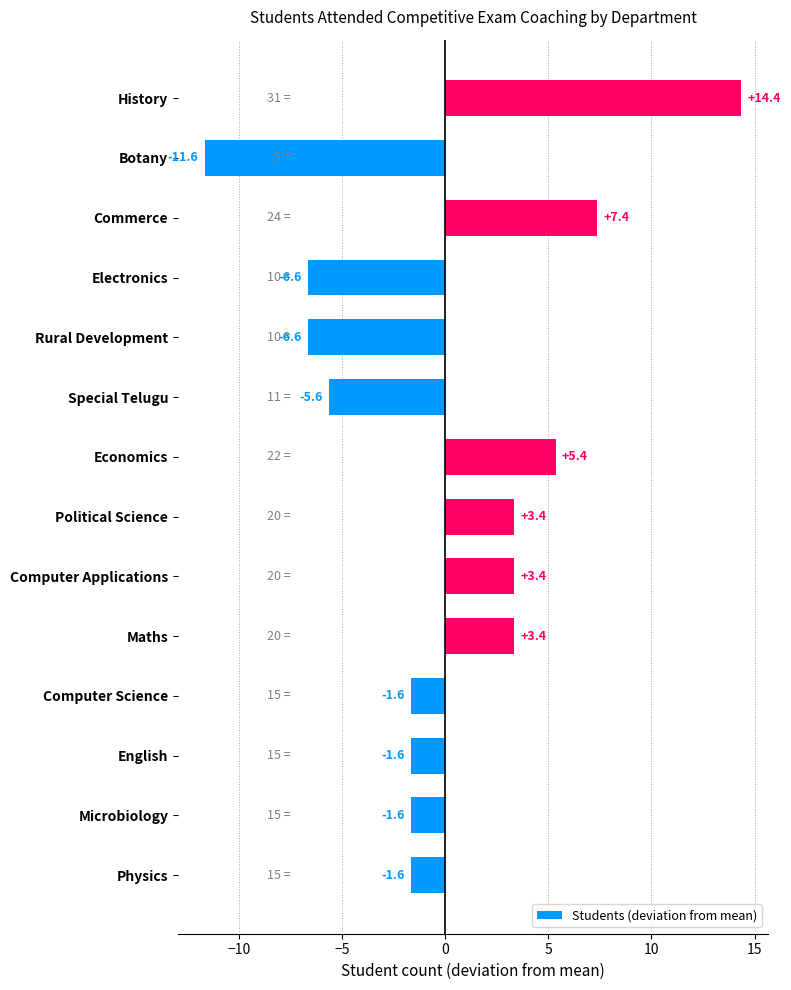

Reading bottom to top, transcribe all the data shown in this chart.

Physics=-1.6	Microbiology=-1.6	English=-1.6	Computer Science=-1.6	Maths=3.4	Computer Applications=3.4	Political Science=3.4	Economics=5.4	Special Telugu=-5.6	Rural Development=-6.6	Electronics=-6.6	Commerce=7.4	Botany=-11.6	History=14.4